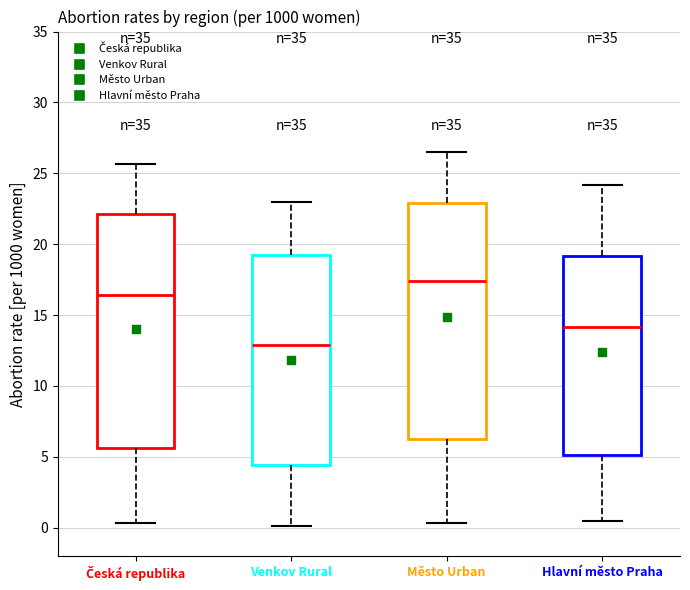

Which box's median line is the highest?

Město Urban